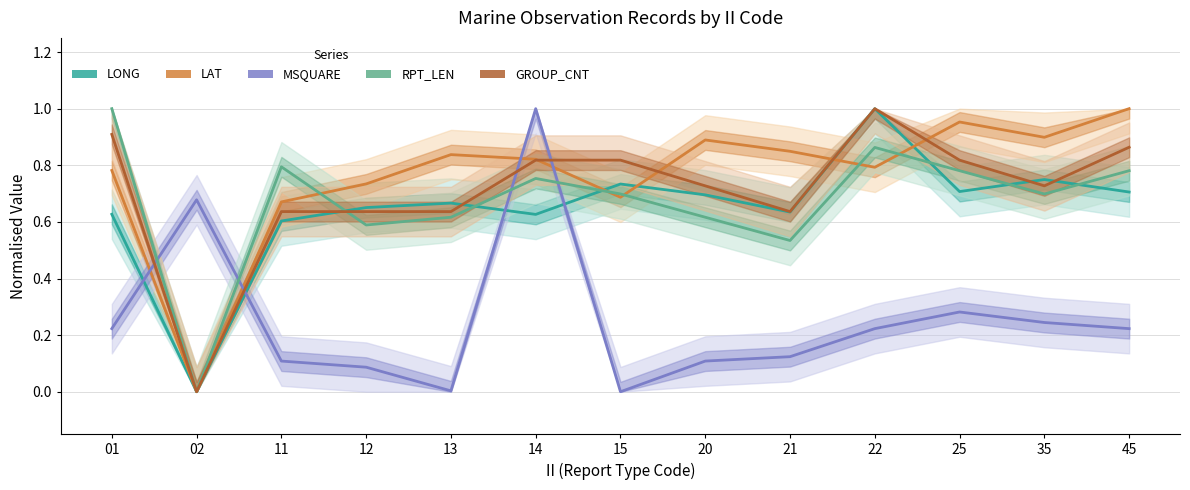

Is it true that LAT equals 1.0 at 25?

True